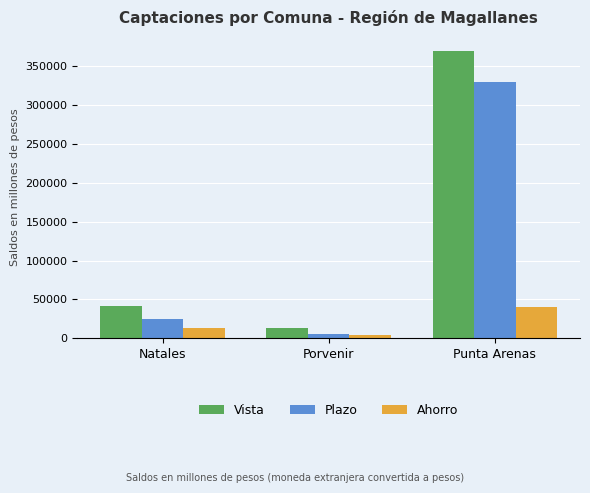

What is the label of the 1st bar from the left?

Natales